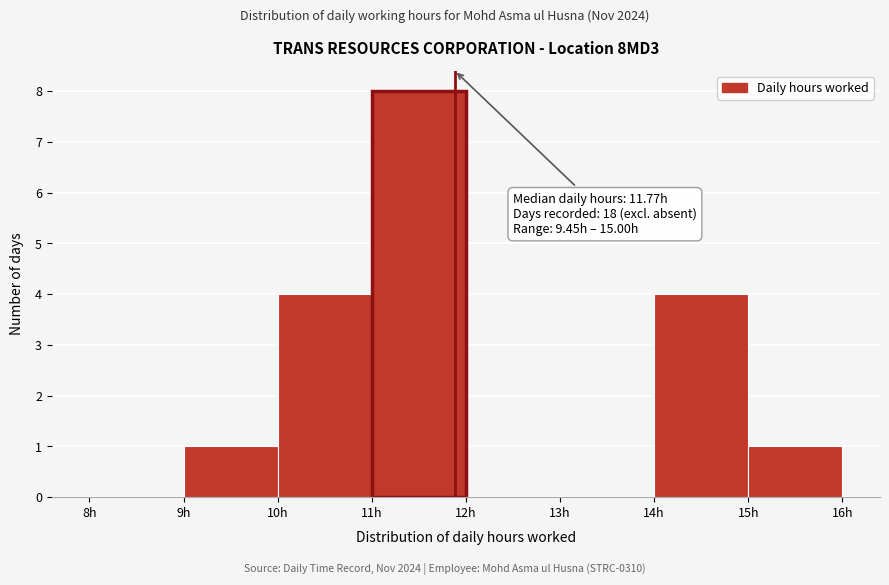

Over which range of the x-axis is the bar tallest?

11 to 12